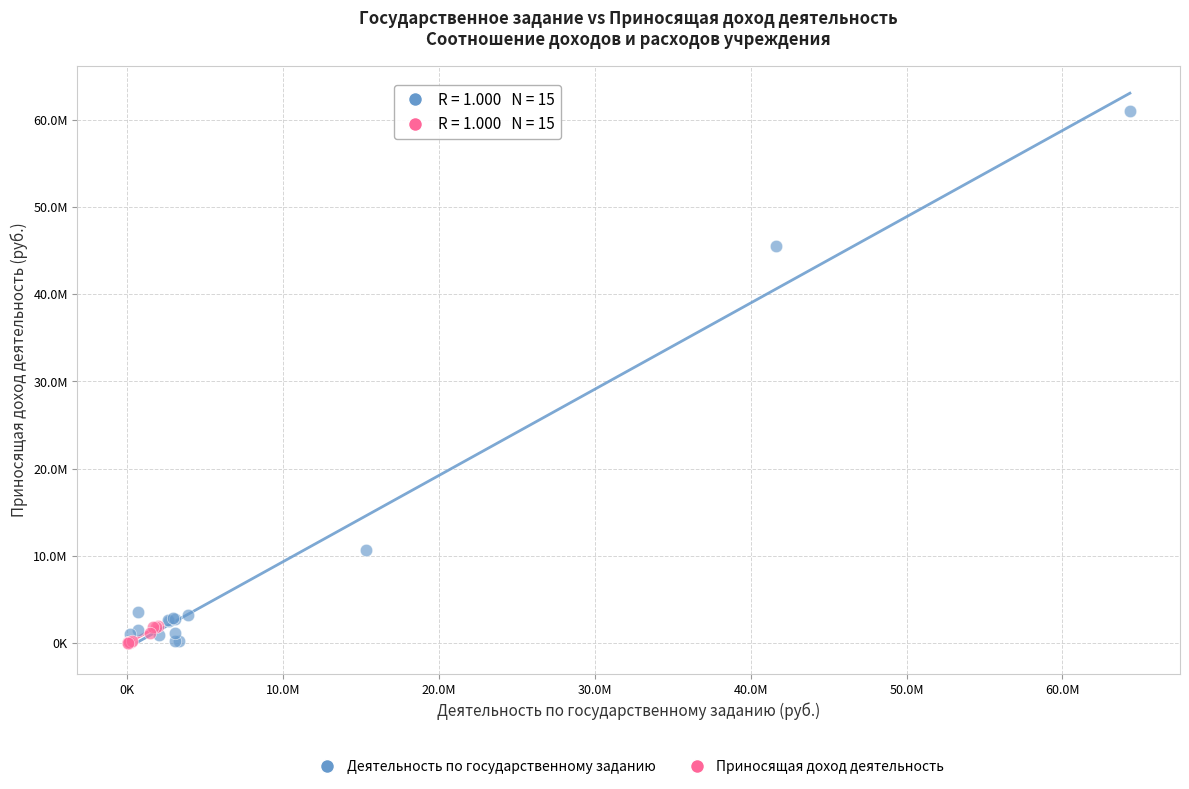

What are all the series names shown in the legend?

Деятельность по государственному заданию, Приносящая доход деятельность